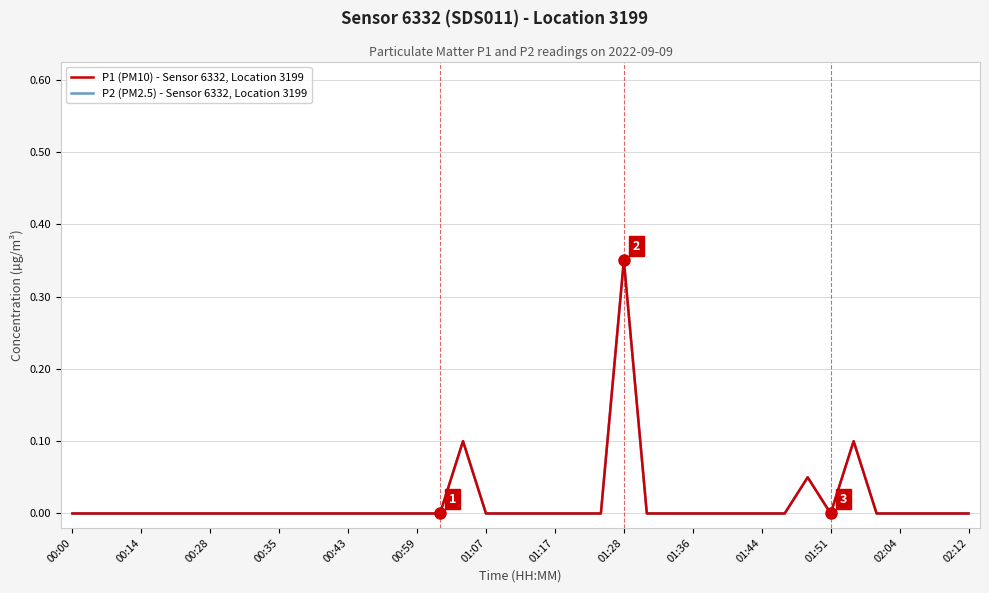

What is the label of the 14th point from the left?

02:12